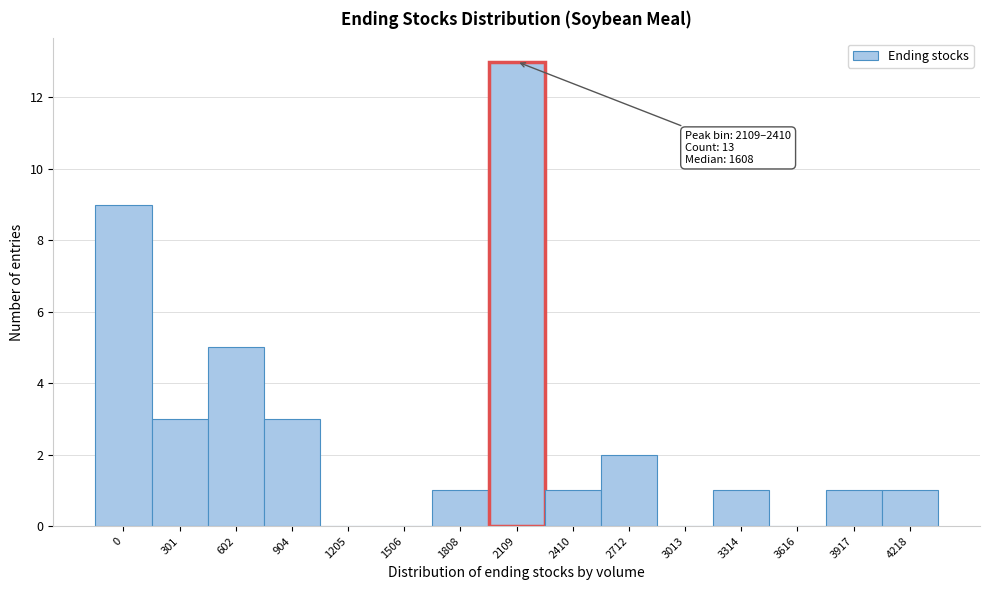

Reading left to right, transcribe all the data shown in this chart.

0=9	301=3	602=5	904=3	1205=0	1506=0	1808=1	2109=13	2410=1	2712=2	3013=0	3314=1	3616=0	3917=1	4218=1